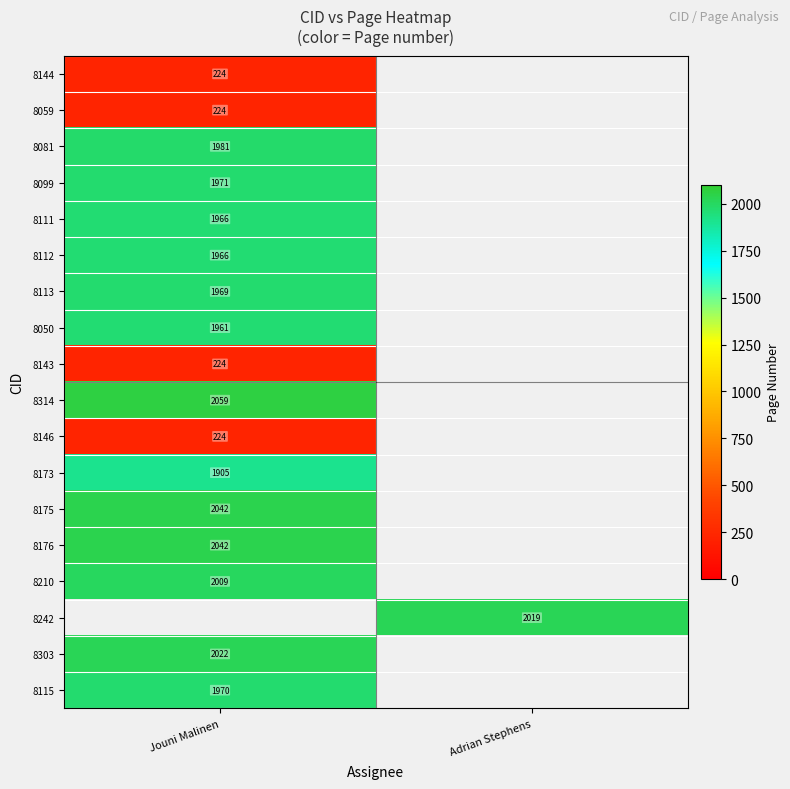

The value of 8111 at Jouni Malinen is 1966. True or false?

True